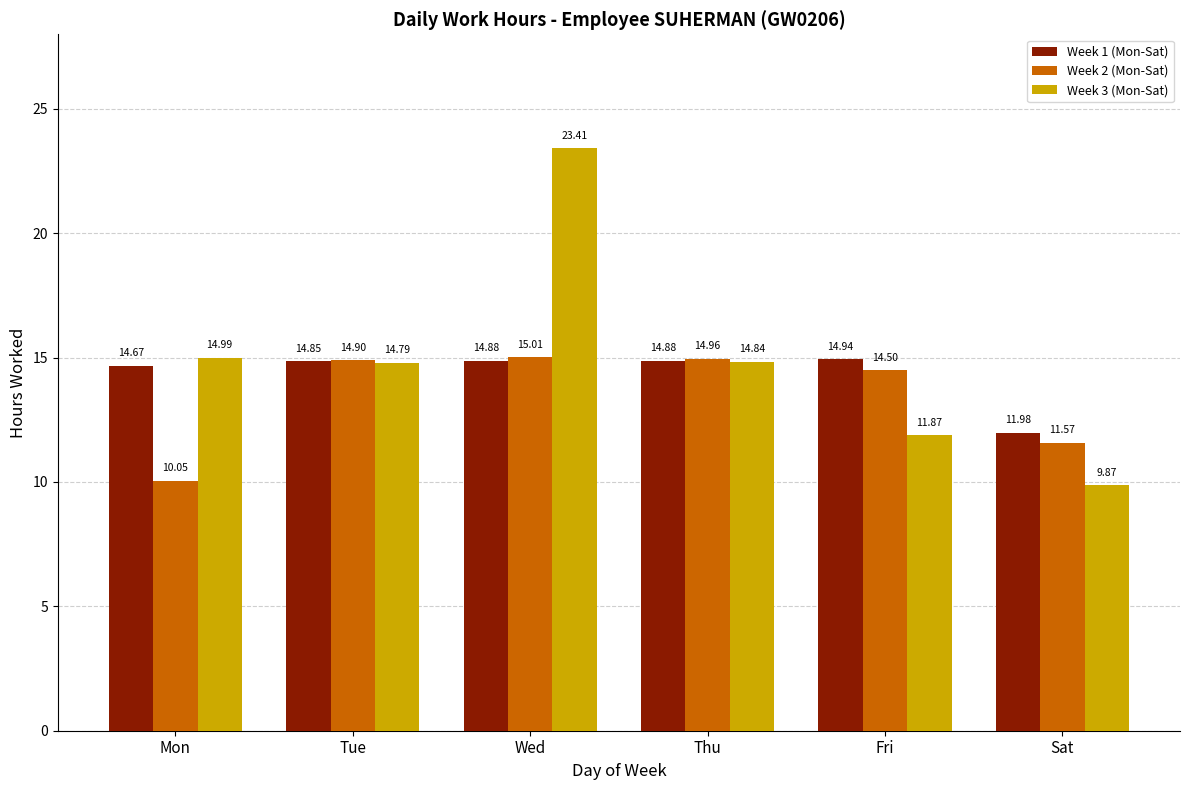

Which series has the largest total across all categories?

Week 3 (Mon-Sat)